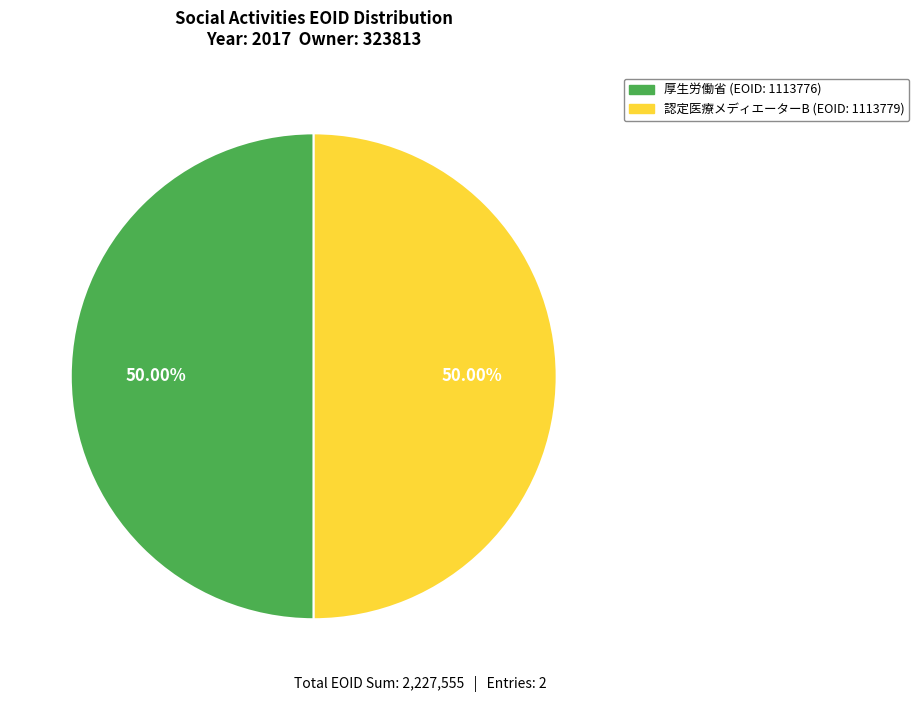

Is the sum of 厚生労働省 (EOID: 1113776) and 認定医療メディエーターB (EOID: 1113779) greater than half?

Yes